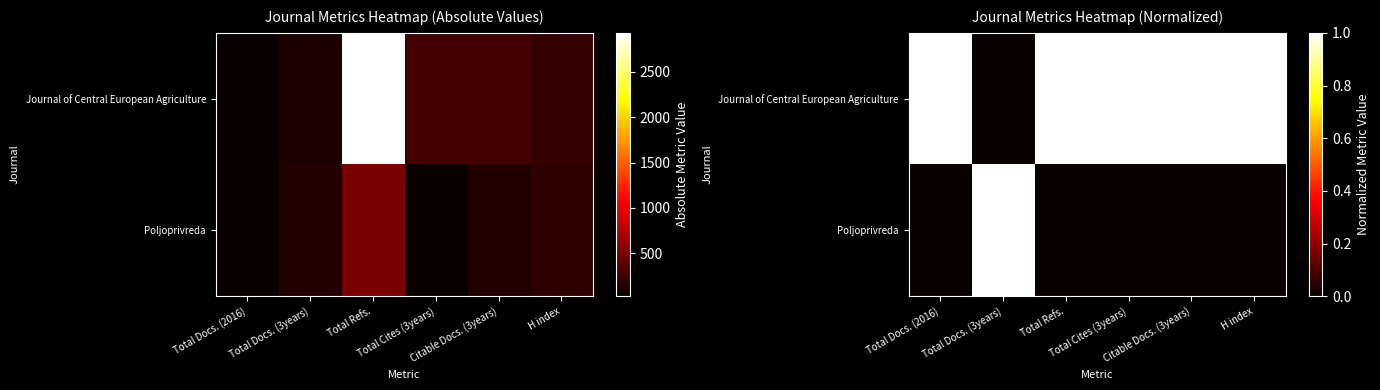

Which series has the widest spread of values?

Journal of Central European Agriculture